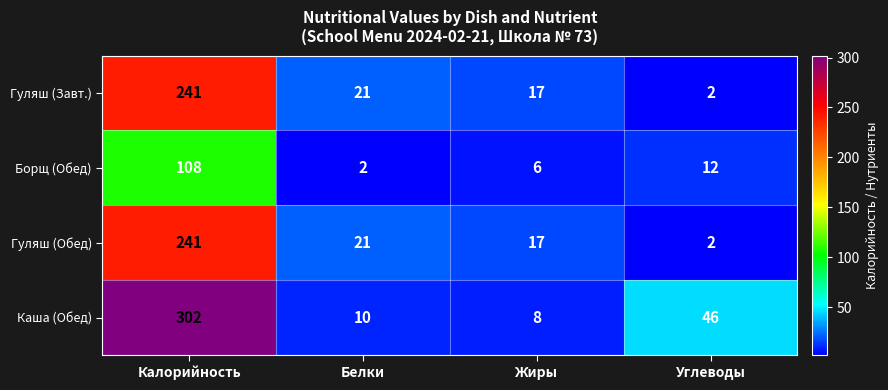

The Гуляш (Обед) series shows 241 at Калорийность. True or false?

True